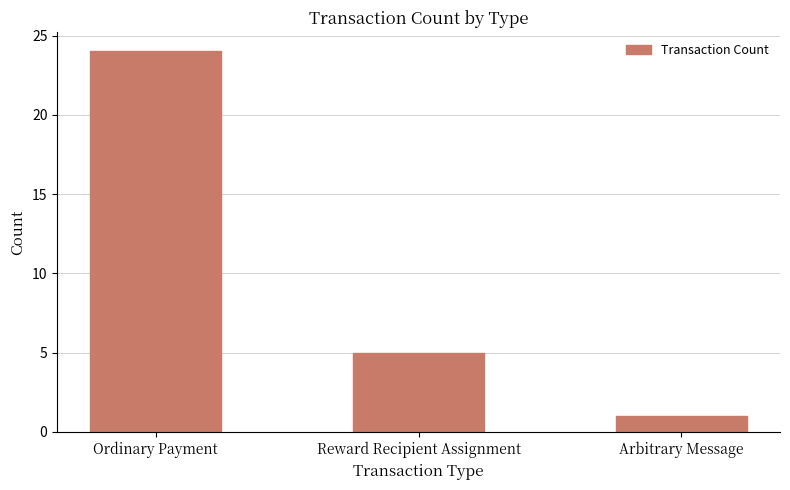

Rank the categories by value from lowest to highest.

Arbitrary Message, Reward Recipient Assignment, Ordinary Payment